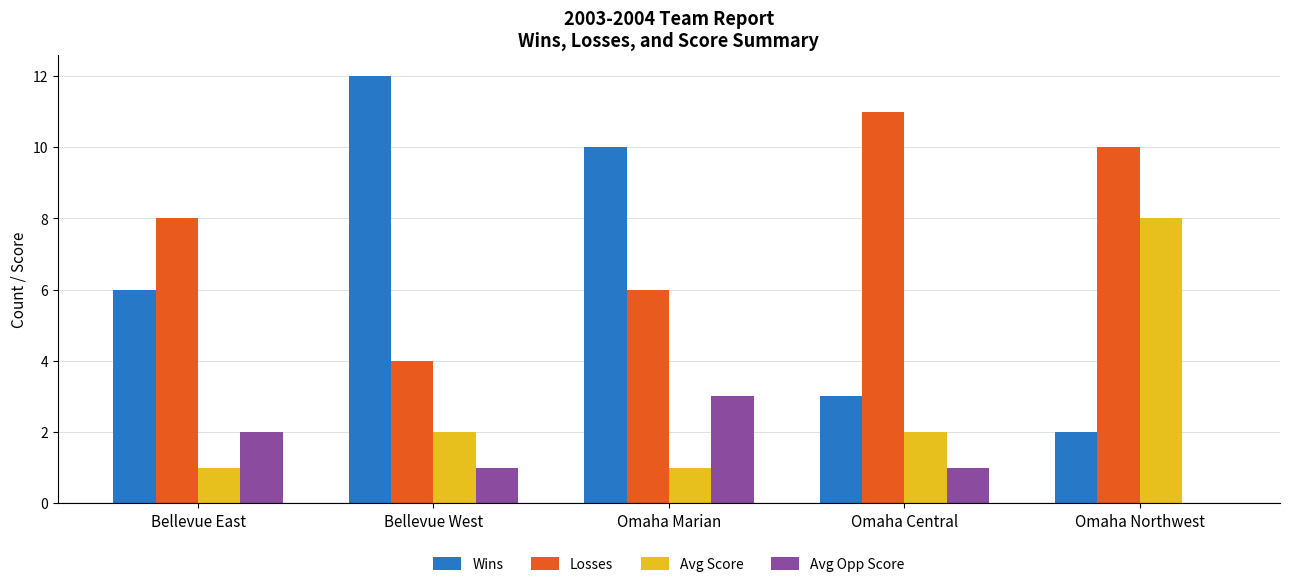

Which series has the widest spread of values?

Wins